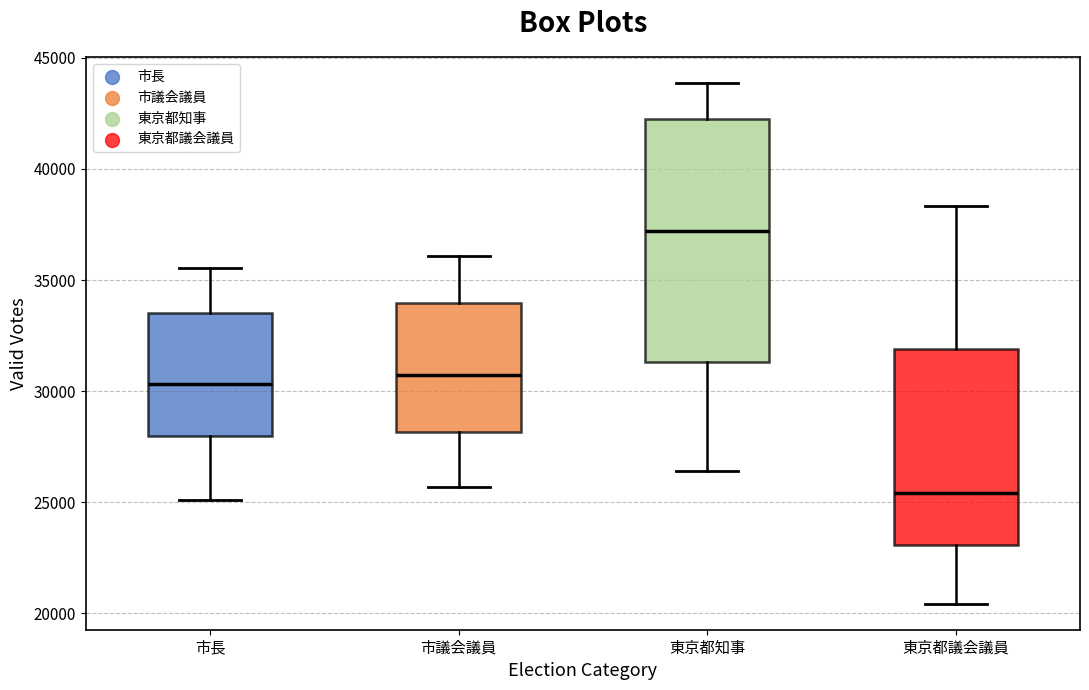

Reading left to right, read every box against the y-axis: the position of its median line, the range the box covers, and the ends of its whiskers. The values are not printed on the chart, so give them approximately, as read against the axis.

市長: median 30500, box 28000 to 33500, whiskers 25000 to 35500
市議会議員: median 30500, box 28000 to 34000, whiskers 25500 to 36000
東京都知事: median 37000, box 31500 to 42500, whiskers 26500 to 44000
東京都議会議員: median 25500, box 23000 to 32000, whiskers 20500 to 38500